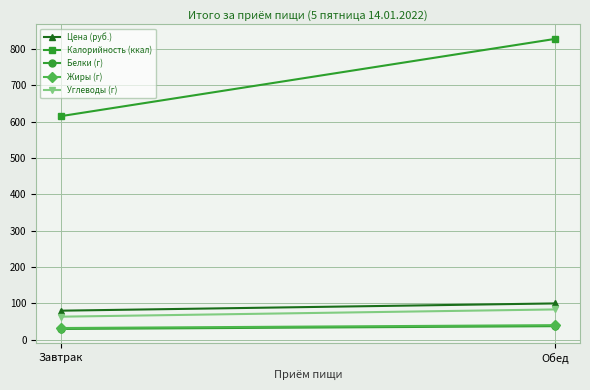

Is it true that Белки (г) equals 46.4 at Завтрак?

False